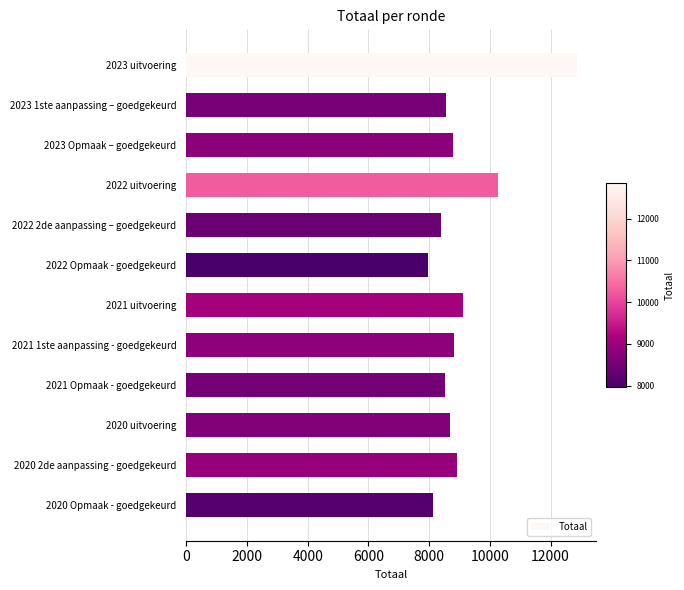

The value at 2020 uitvoering is 3290. True or false?

False